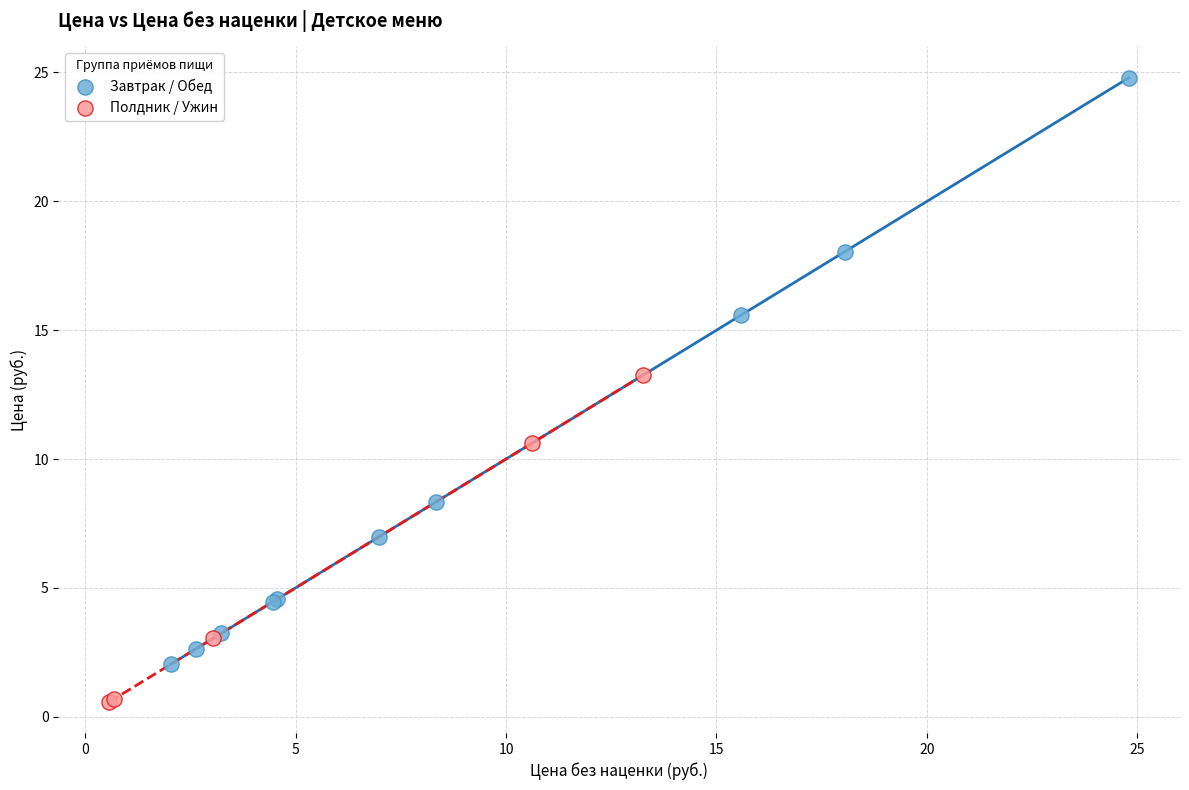

What are all the series names shown in the legend?

Завтрак / Обед, Полдник / Ужин